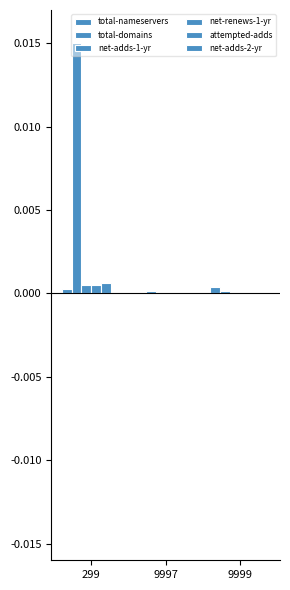

Are the bars grouped side by side (vs. stacked)?

Yes